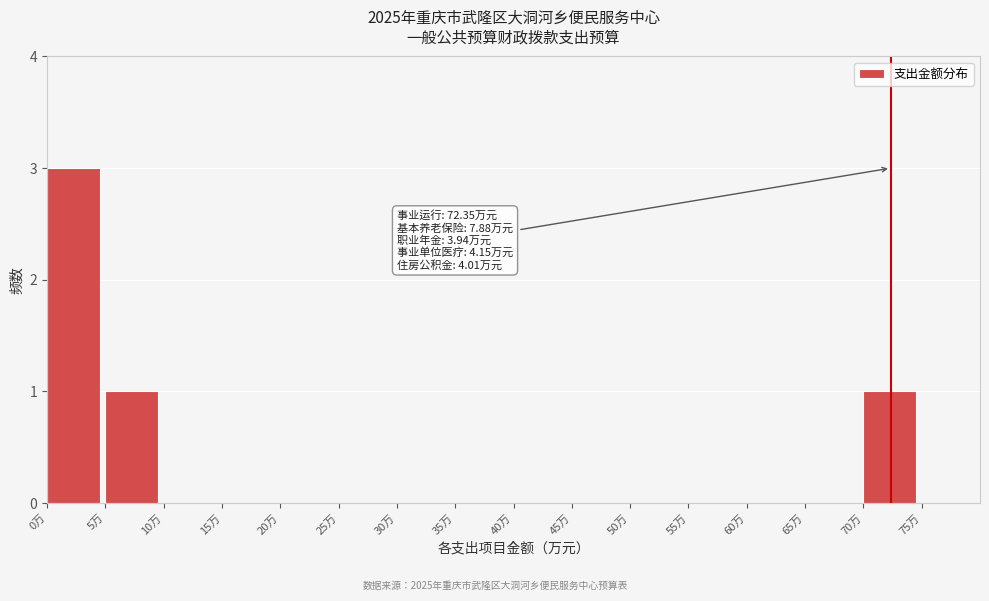

Which range on the x-axis has the tallest bar?

0 to 5